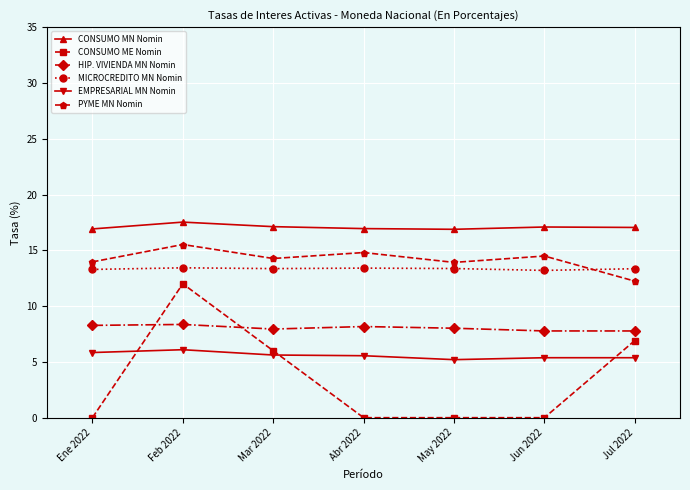

What is the difference between the highest and lowest values at May 2022?

16.9